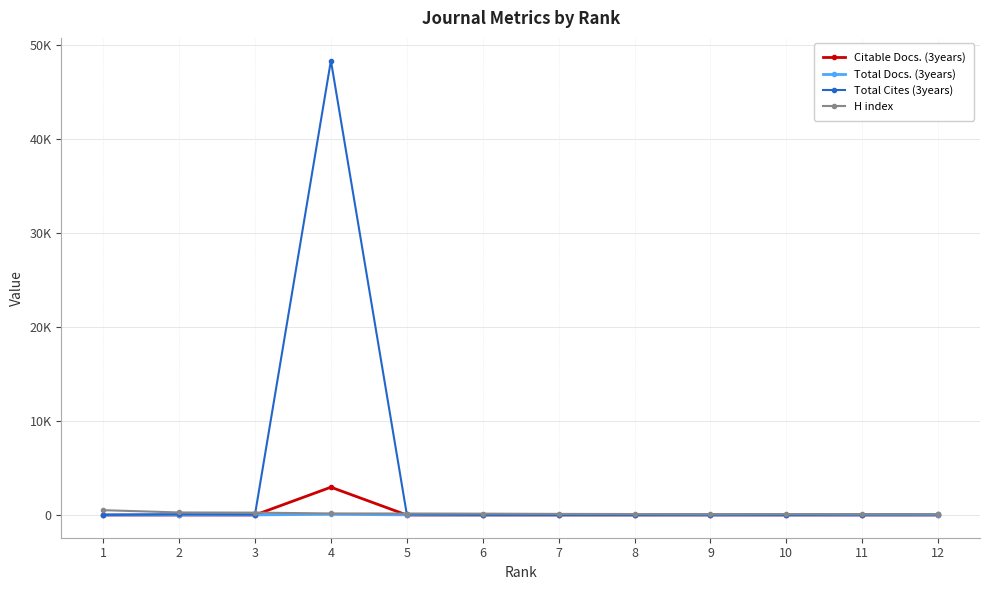

What are all the series names shown in the legend?

Citable Docs. (3years), Total Docs. (3years), Total Cites (3years), H index